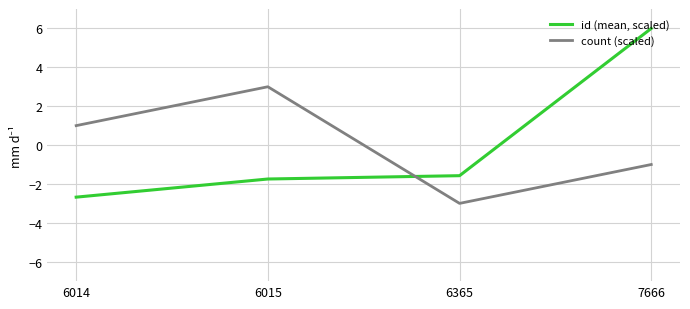

Reading right to left, what are all the values shown in this chart?

id (mean, scaled): 6.0	-1.6	-1.7	-2.7
count (scaled): -1.0	-3.0	3.0	1.0